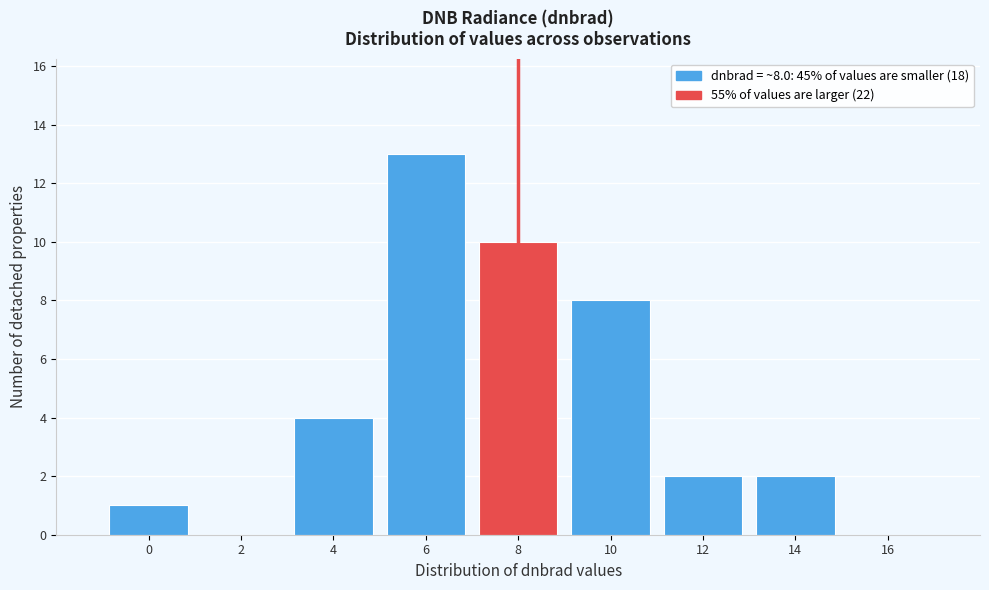

Reading left to right, transcribe all the data shown in this chart.

0=1	2=0	4=4	6=13	8=10	10=8	12=2	14=2	16=0